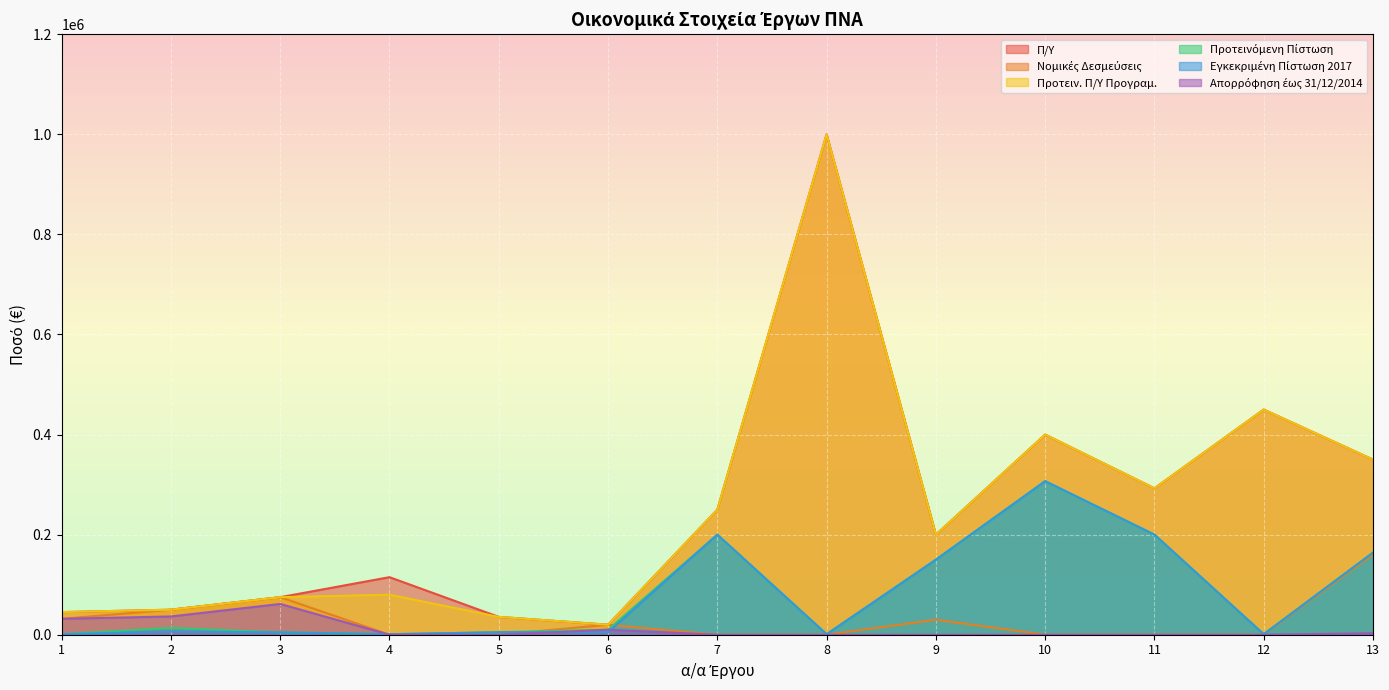

What is the average value of the Προτεινόμενη Πίστωση series?

81394.4